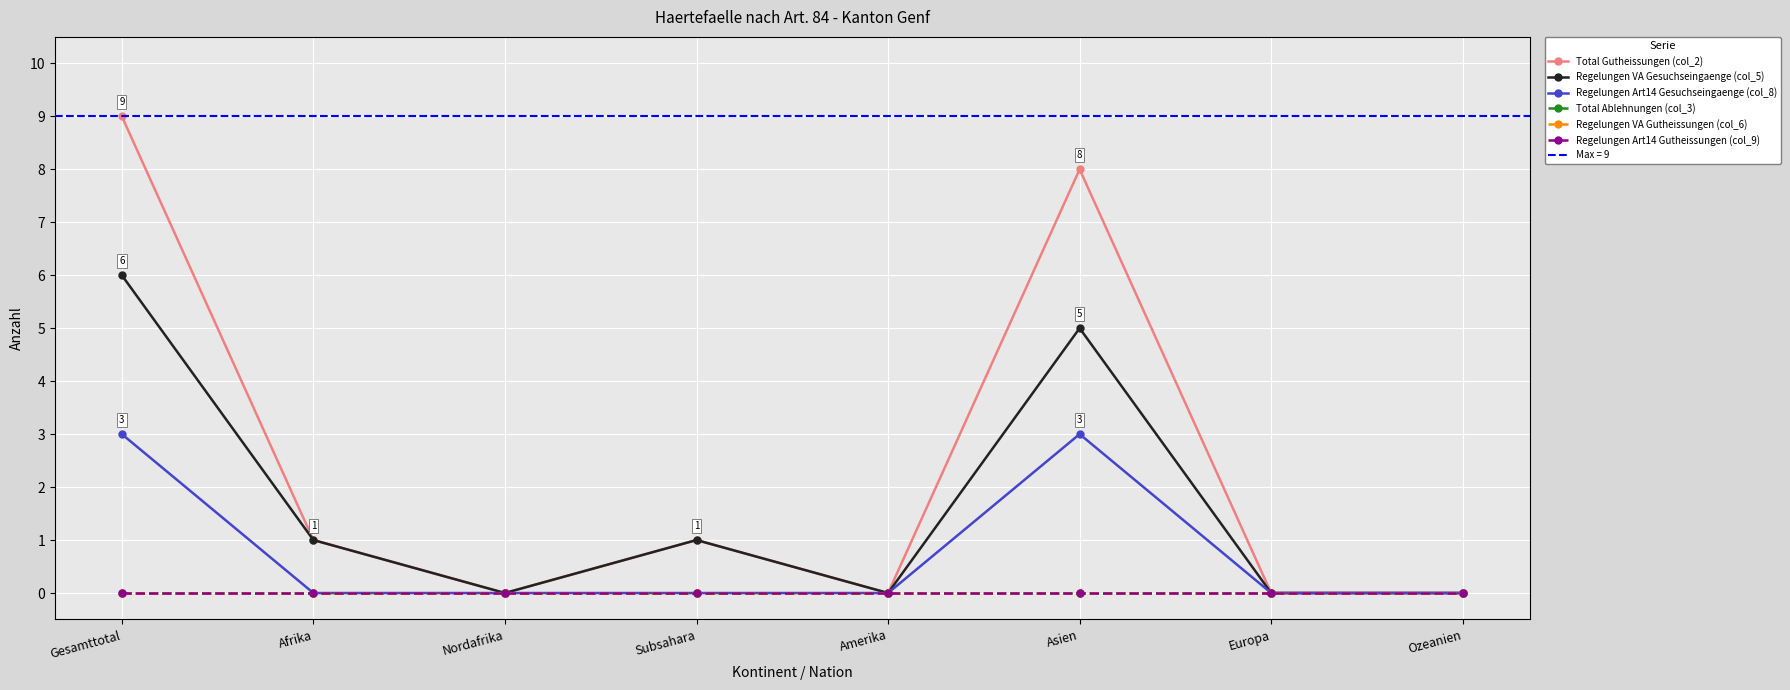

What position from the left is Afrika?

2